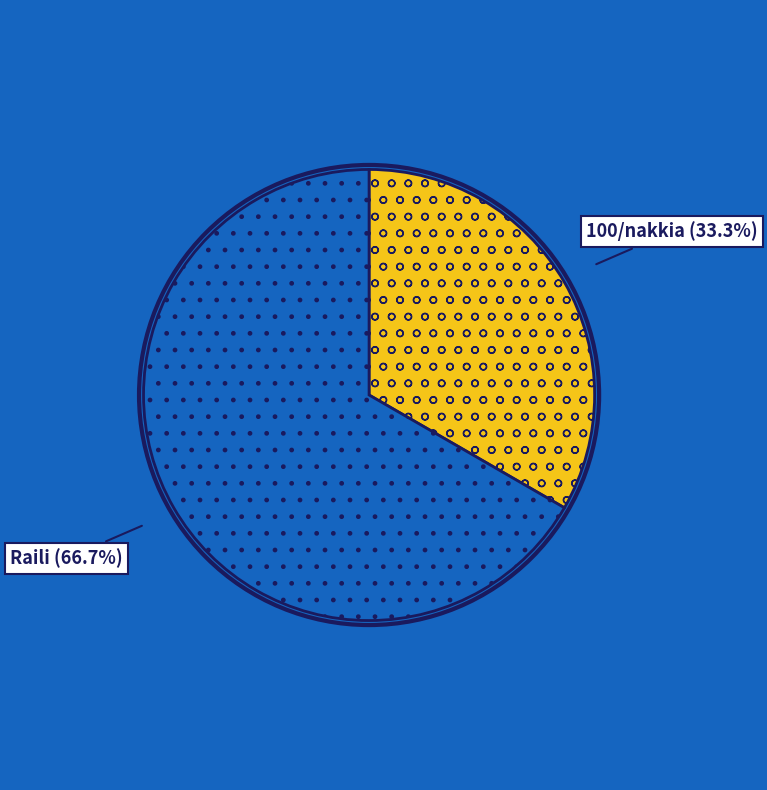

Is there any slice that represents more than half of the pie?

Yes